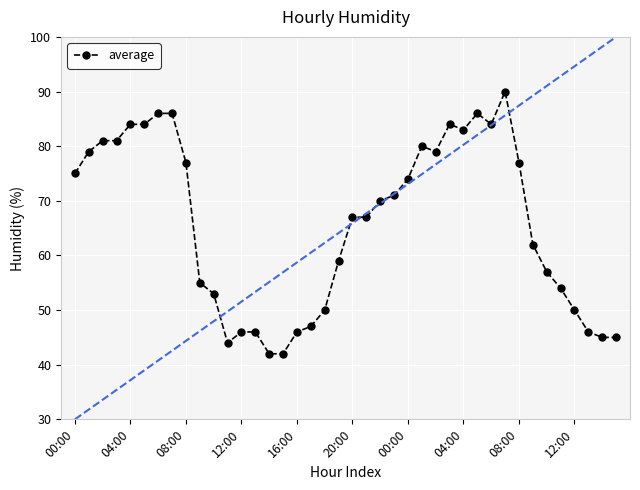

True or false: there are more than 1 points higher than both neighbors.

True